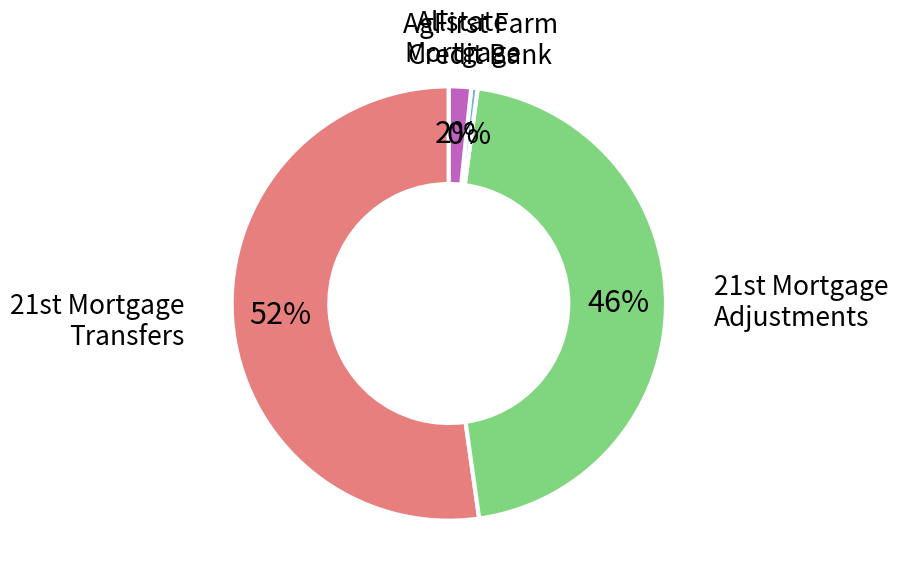

To the nearest percent, what is the difference between the largest and smallest slice percentages?

52%